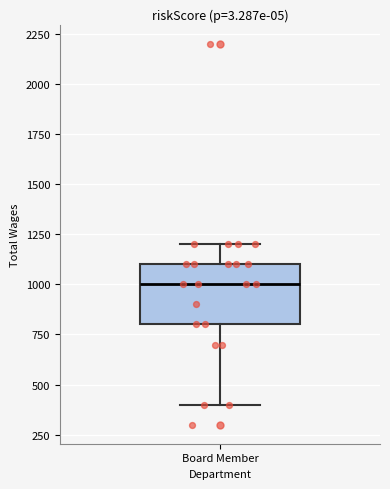

Where does the upper whisker of the box for Board Member end on the y-axis? The values are not printed on the chart, so give them approximately, as read against the axis.

1200